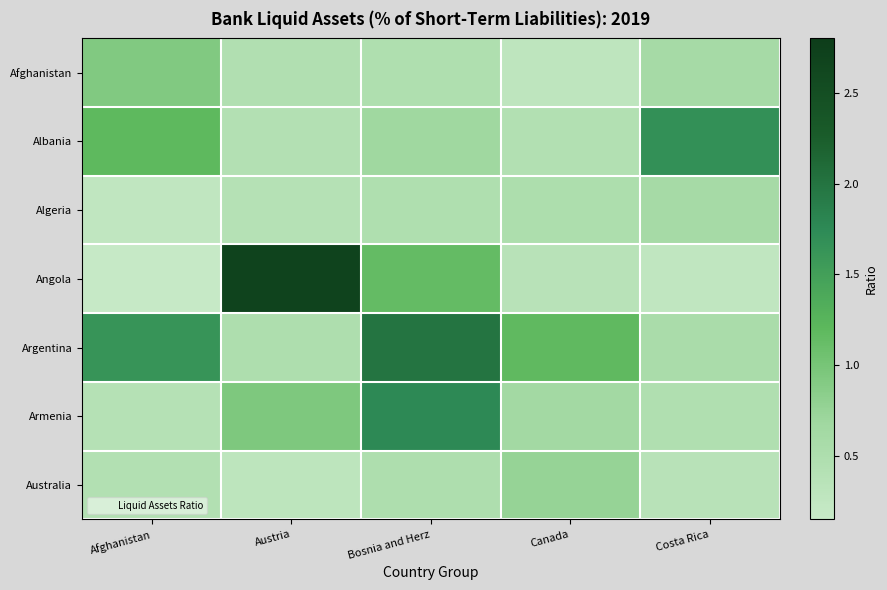

Which series has the largest range (max minus min)?

Angola